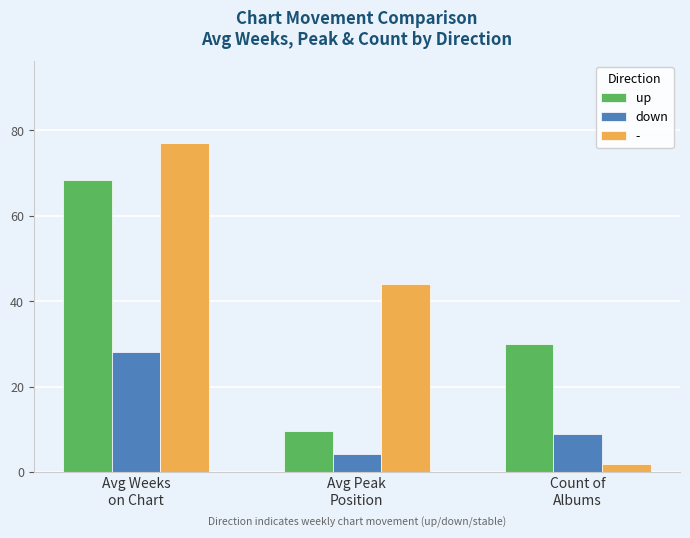

What is the maximum value for down?

28.2